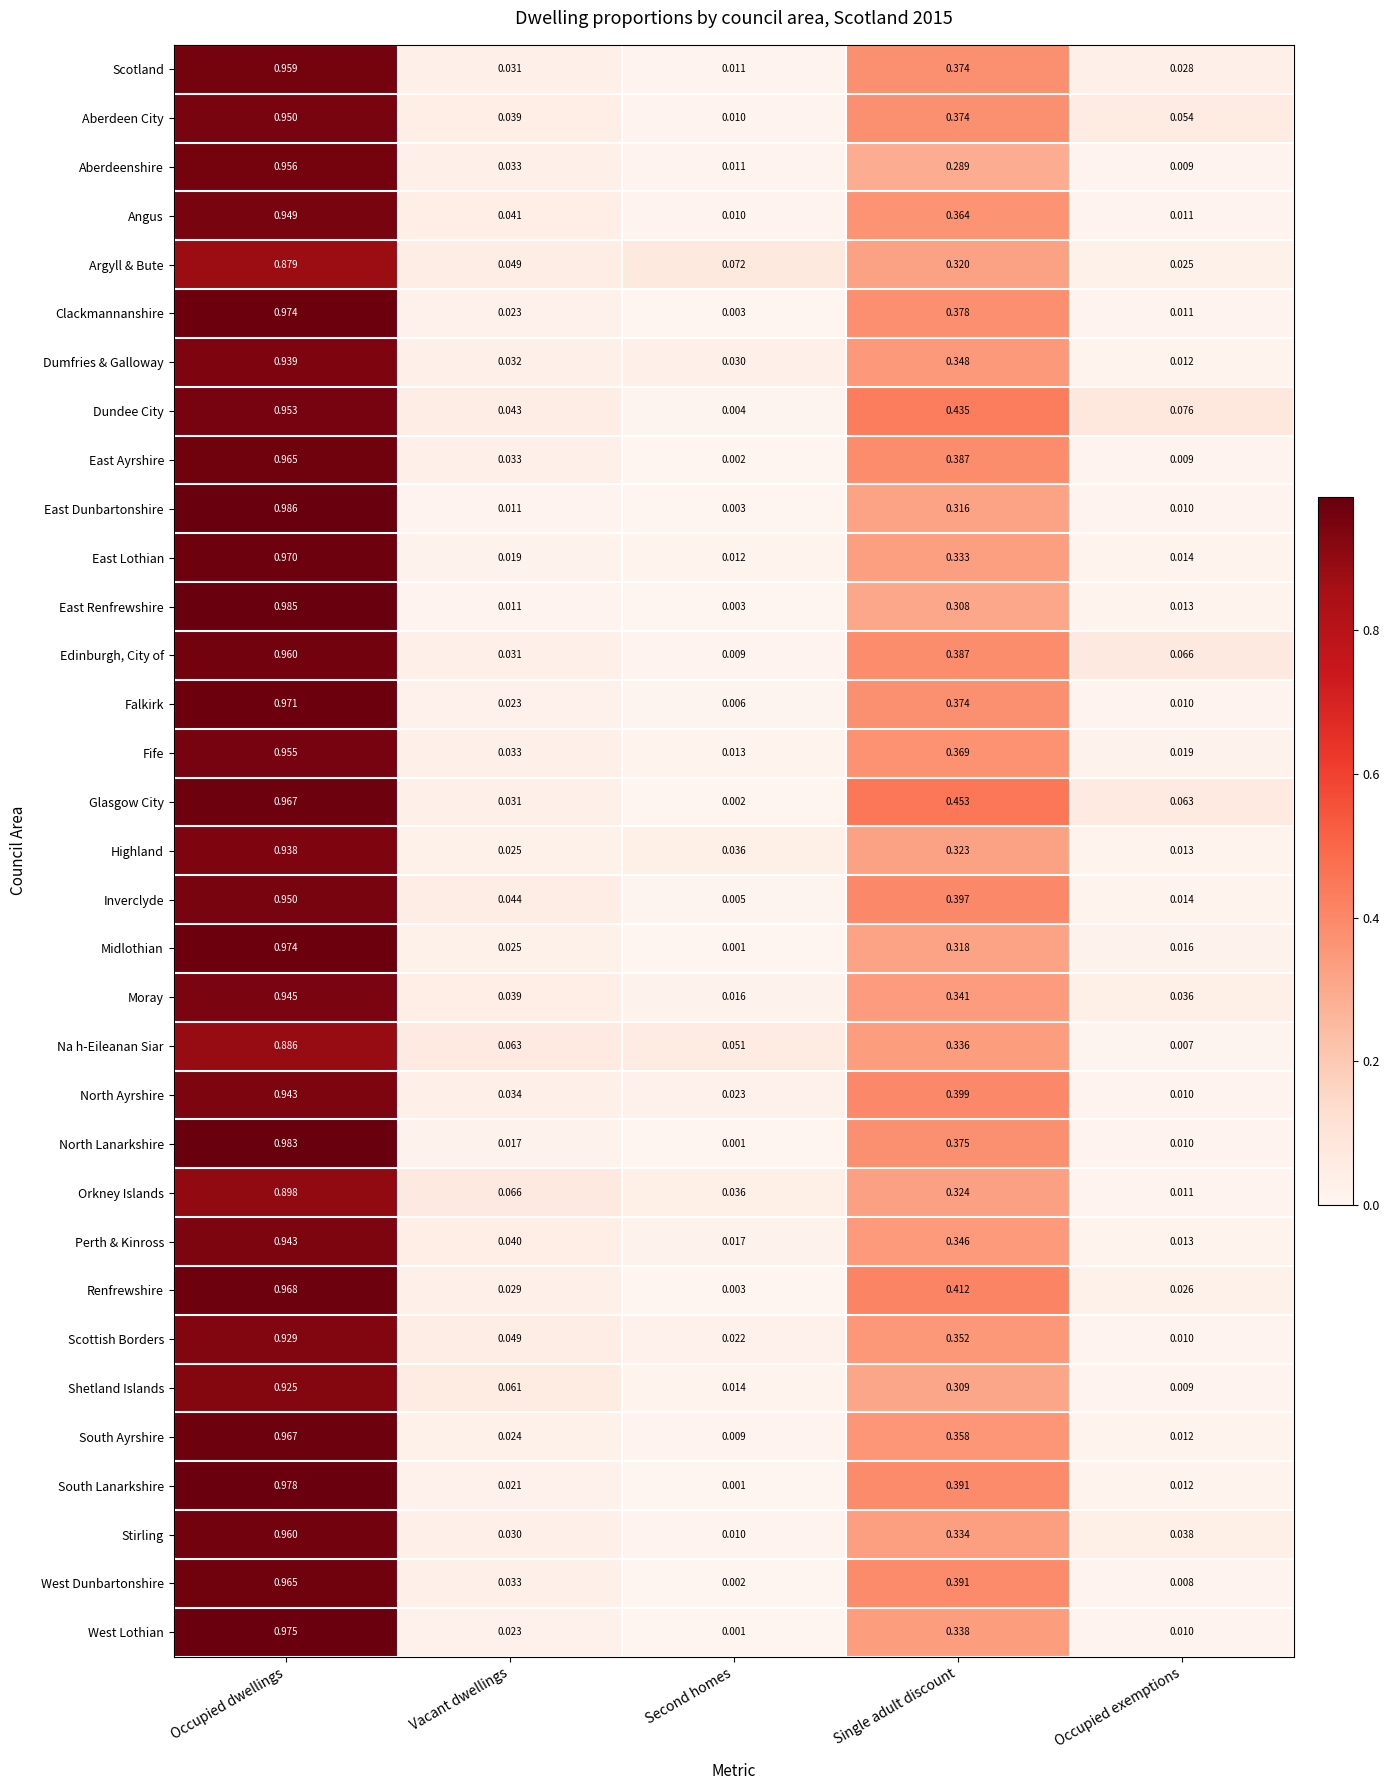

Which category has the lowest value in the Aberdeenshire series?

Occupied exemptions